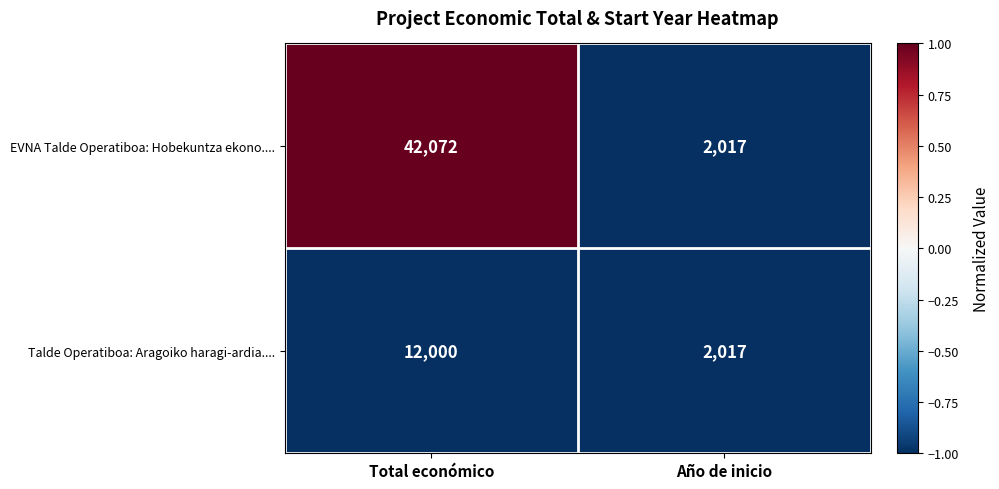

What is the total value across all series at Año de inicio?

4034